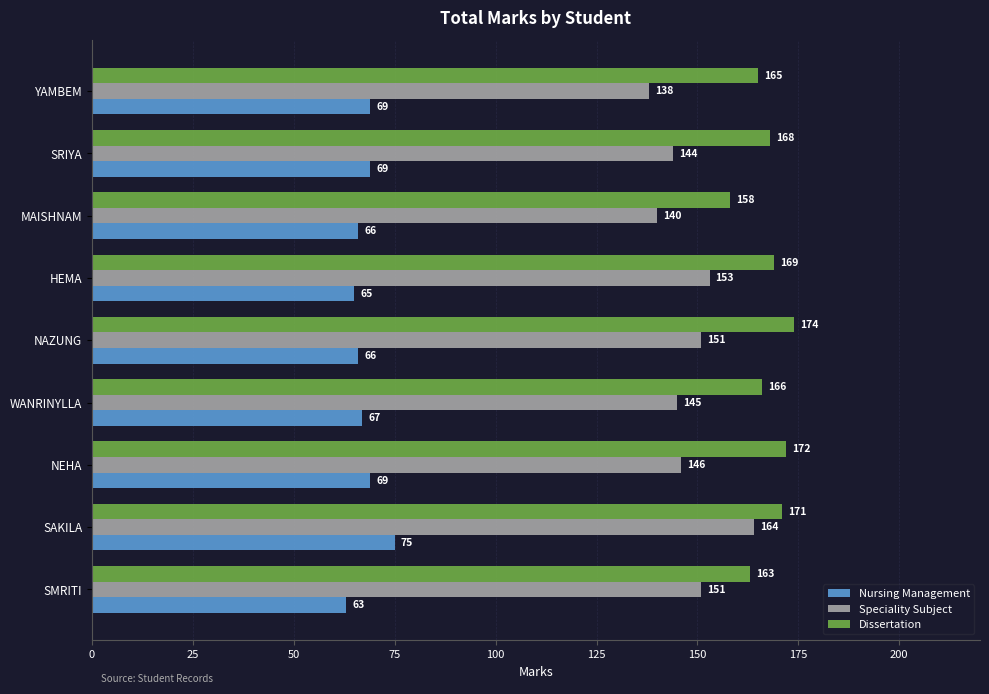

What is the difference between the second highest and second lowest values in the Nursing Management series?

4